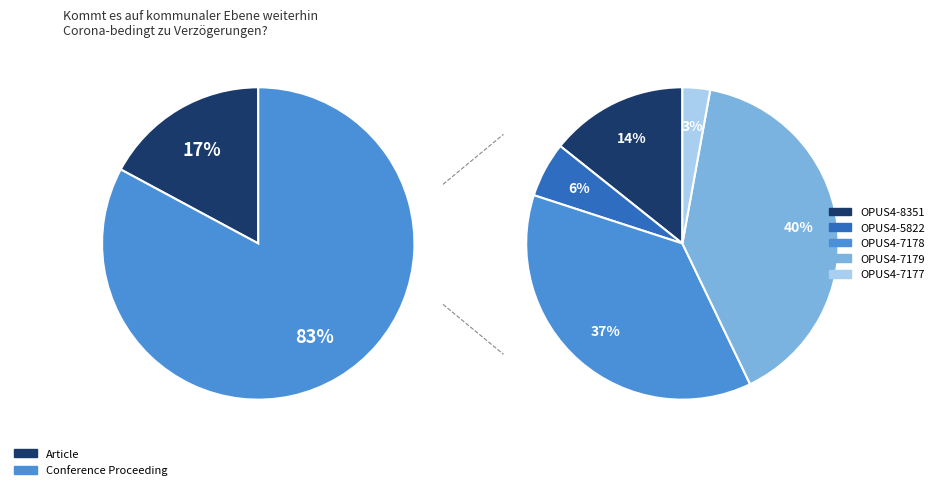

Is OPUS4-7178 the majority of the pie?

No